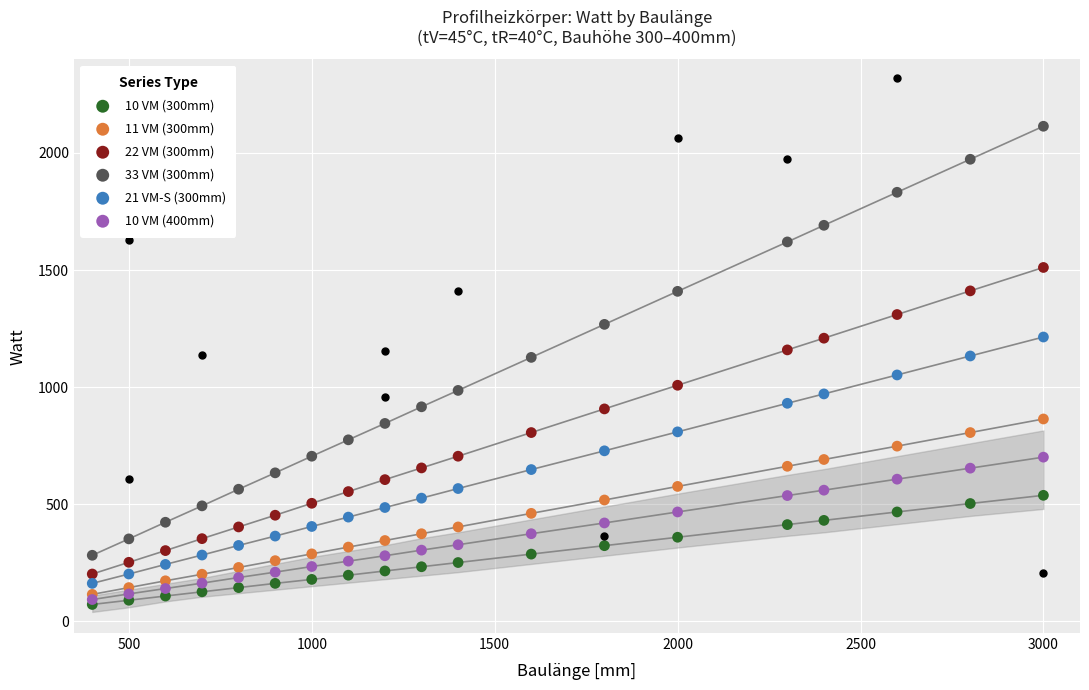

Which series contains the lowest Y value?

10 VM (300mm)